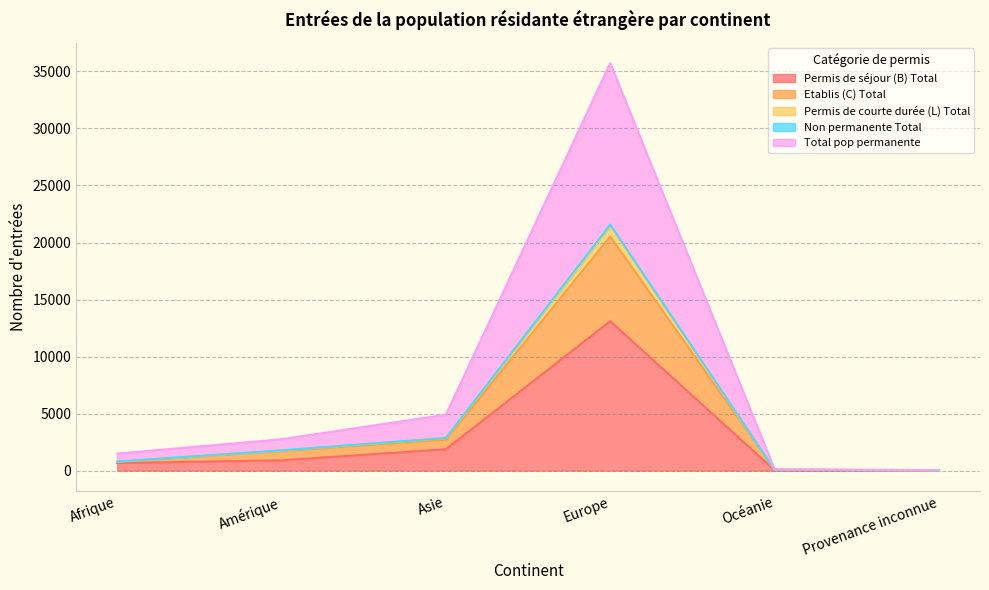

Where is Permis de séjour (B) Total nearest to the value 6561?

Asie